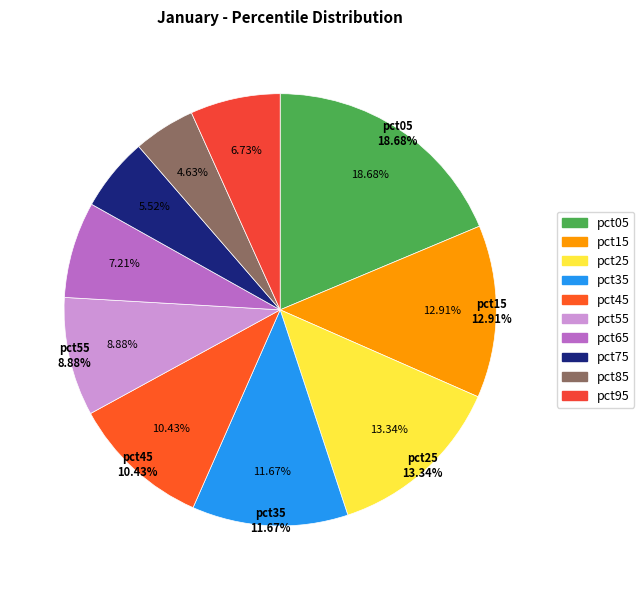

Does any single category account for the majority?

No